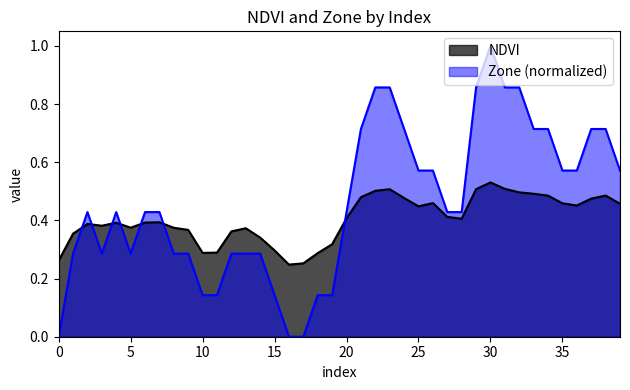

Reading right to left, list all the values displayed in this chart.

NDVI: 0.5	0.5	0.5	0.5	0.5	0.5	0.5	0.5	0.5	0.5	0.5	0.4	0.4	0.5	0.4	0.5	0.5	0.5	0.5	0.4	0.3	0.3	0.3	0.2	0.3	0.3	0.4	0.4	0.3	0.3	0.4	0.4	0.4	0.4	0.4	0.4	0.4	0.4	0.4	0.3
Zone: 0.6	0.7	0.7	0.6	0.6	0.7	0.7	0.9	0.9	1.0	0.9	0.4	0.4	0.6	0.6	0.7	0.9	0.9	0.7	0.4	0.1	0.1	0.0	0.0	0.1	0.3	0.3	0.3	0.1	0.1	0.3	0.3	0.4	0.4	0.3	0.4	0.3	0.4	0.3	0.0